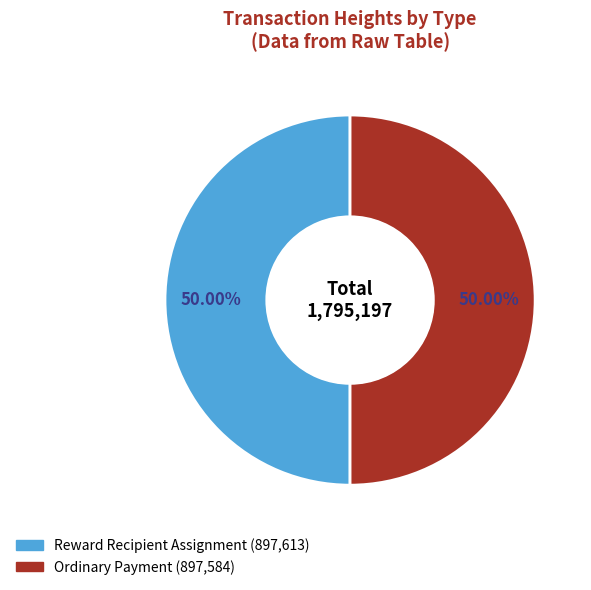

Count the number of slices in the pie.

2